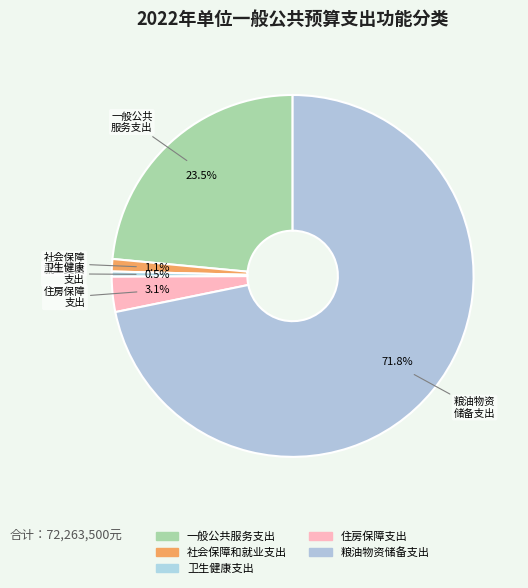

To the nearest percent, what is the difference between the 卫生健康支出 and 一般公共服务支出 slice percentages?

23%